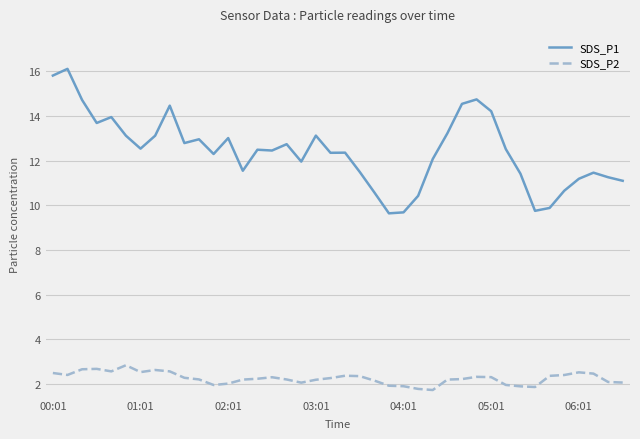

Rank the series by their maximum value, from highest to lowest.

SDS_P1, SDS_P2